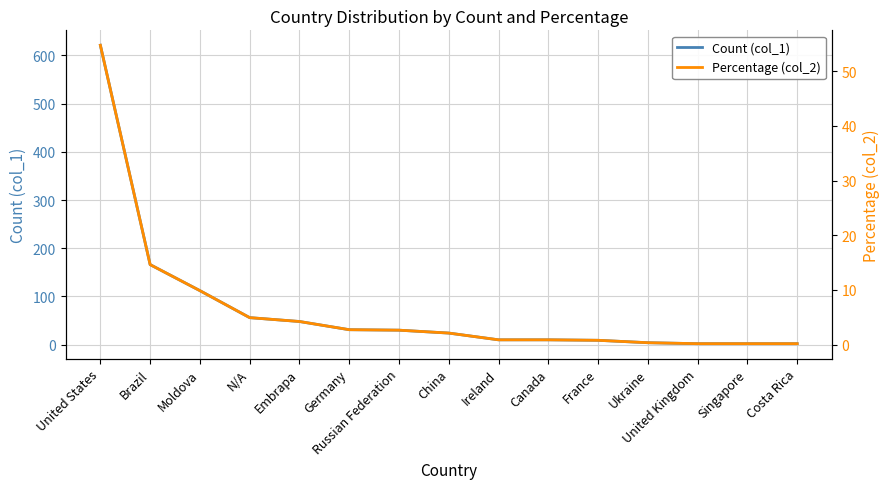

What is the label of the 5th point from the left?

Embrapa